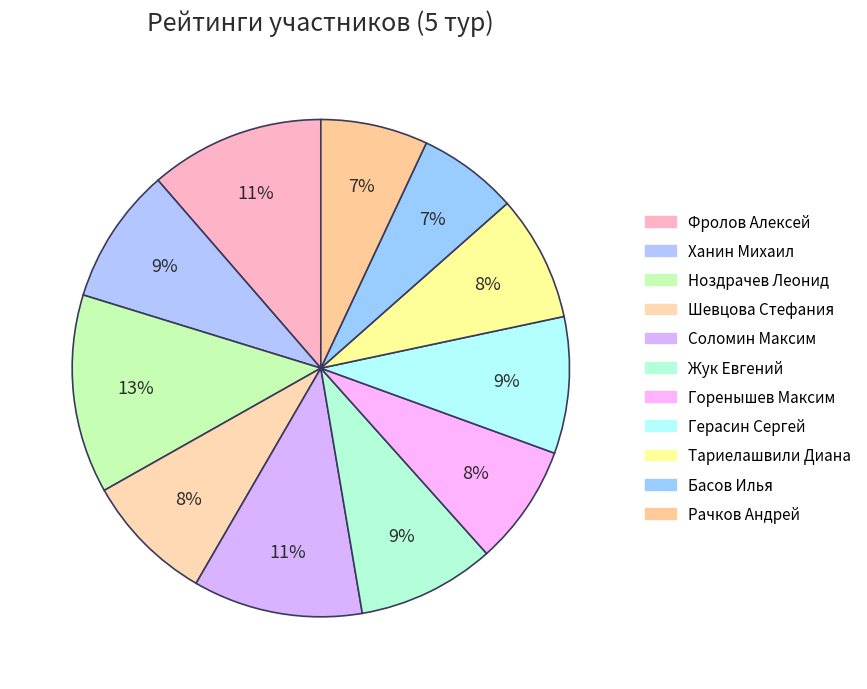

Is the sum of Басов Илья and Жук Евгений greater than half?

No